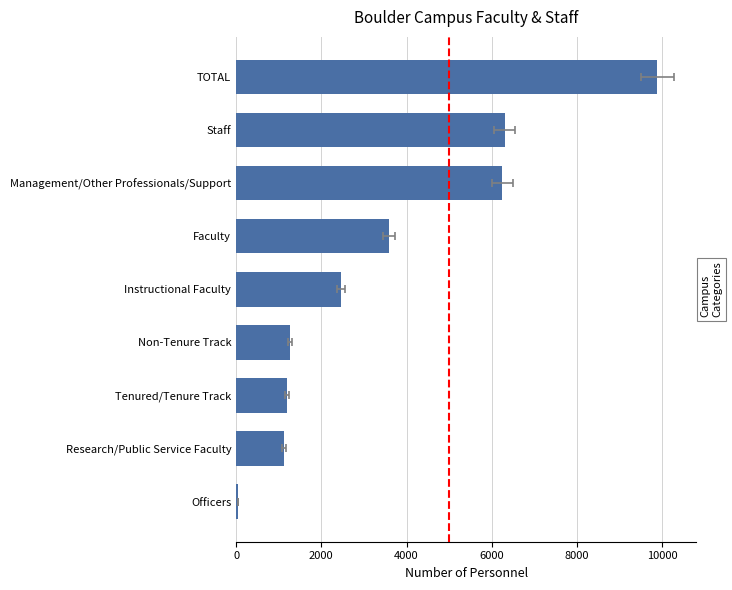

Reading left to right, what are all the values shown in this chart?

51	1134	1189	1266	2455	3589	6249	6300	9889